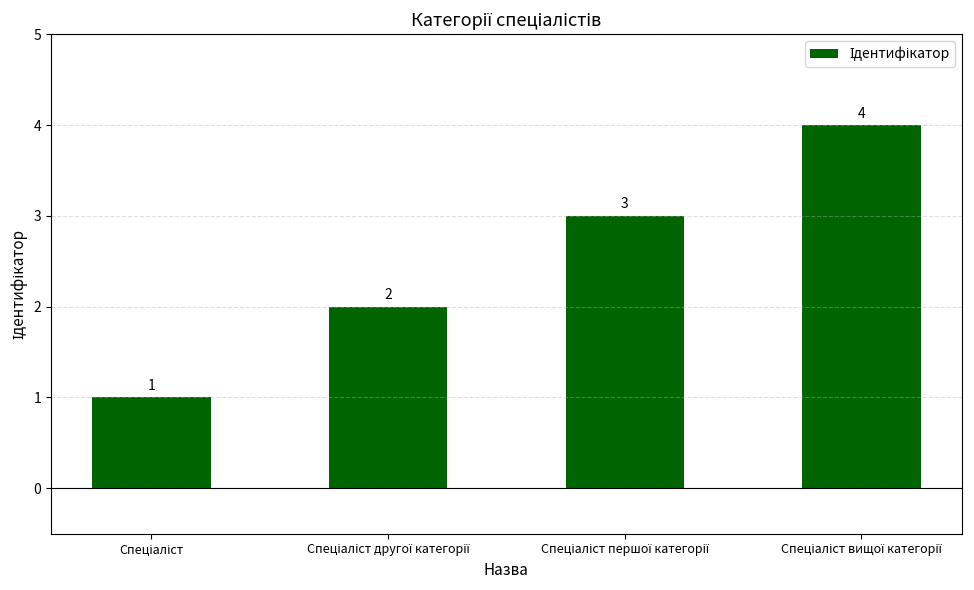

What is the greatest value displayed?

4